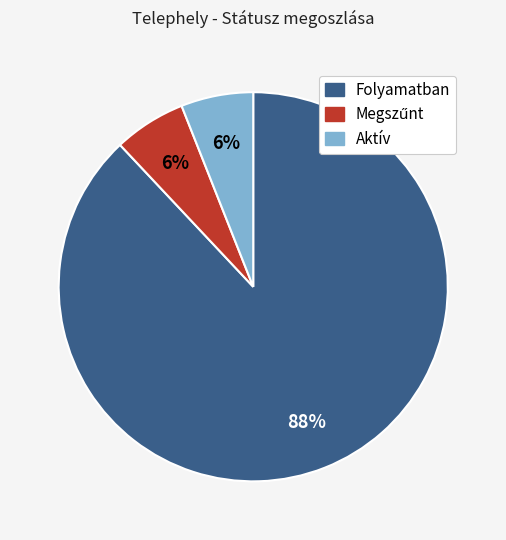

What is the majority slice?

Folyamatban